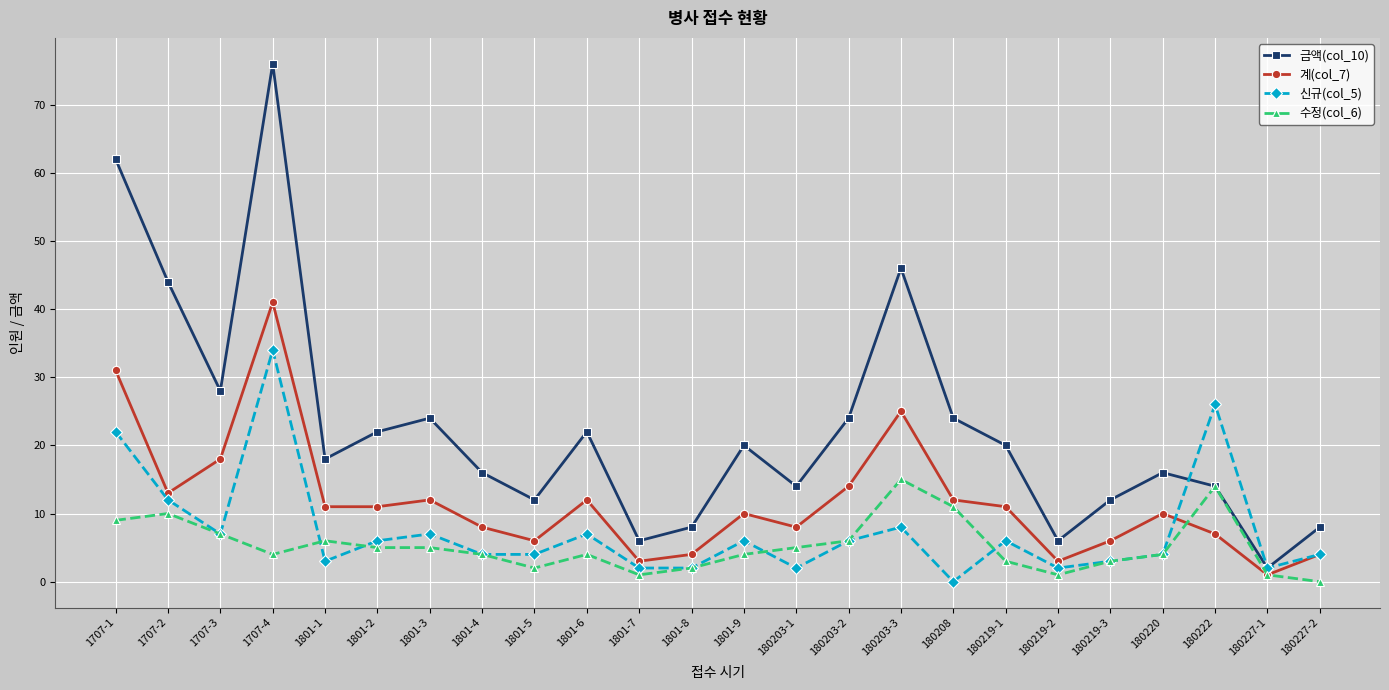

List the series in order of their peak value, lowest first.

수정(col_6), 신규(col_5), 계(col_7), 금액(col_10)